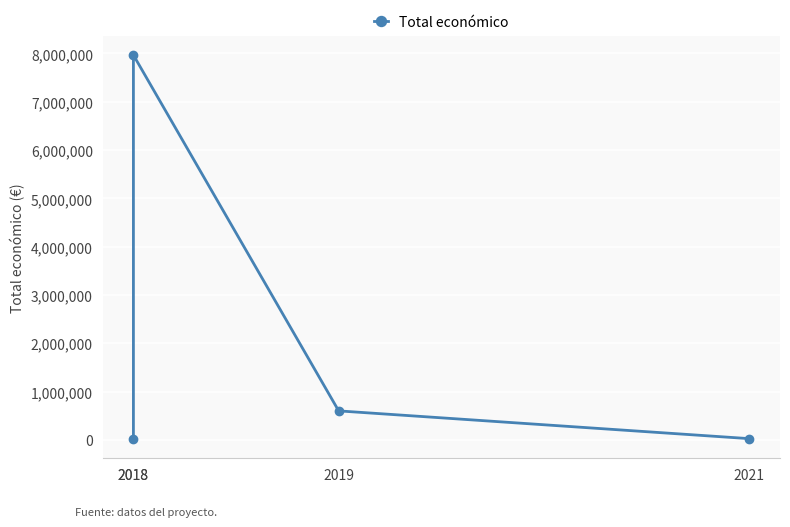

What is the sum of all values?

8607693